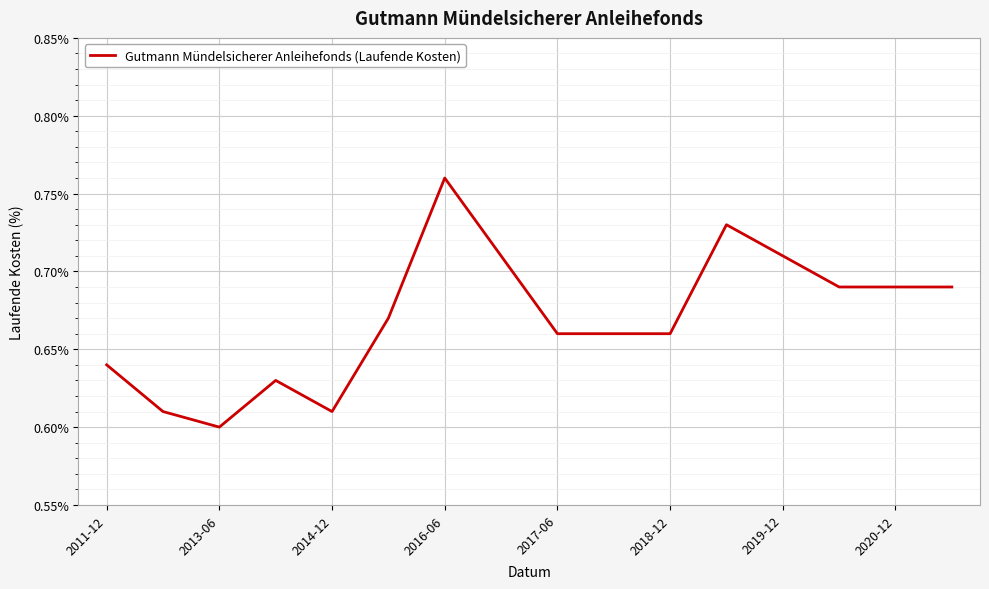

Reading right to left, extract all data points from this chart.

0.7	0.7	0.7	0.7	0.7	0.7	0.7	0.7	0.7	0.8	0.7	0.6	0.6	0.6	0.6	0.6